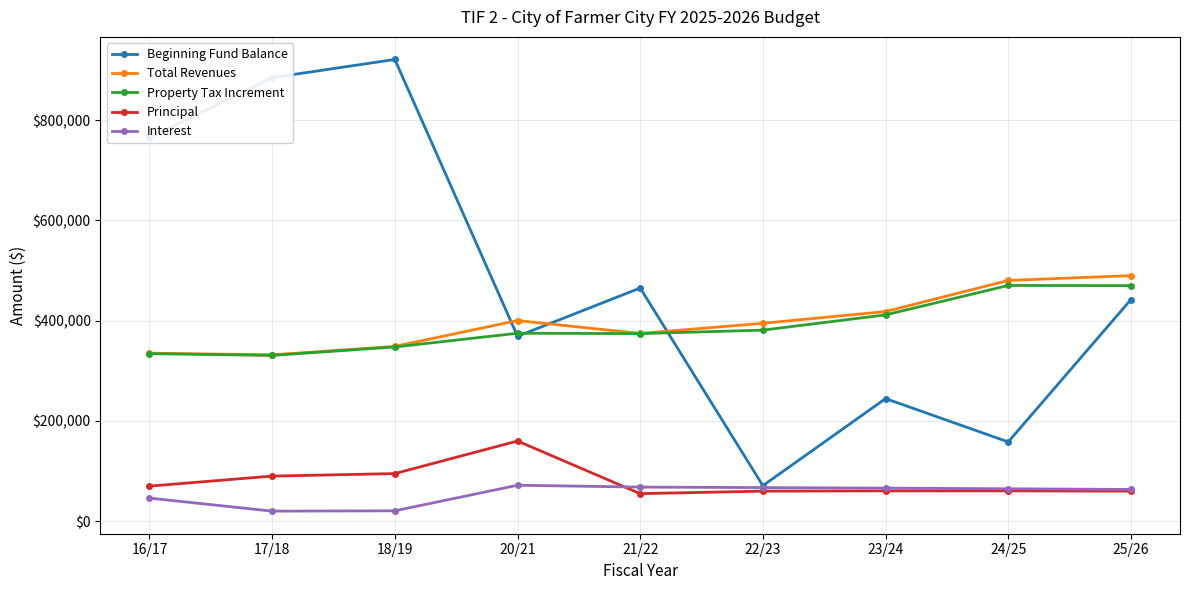

How many distinct data groups are displayed?

5